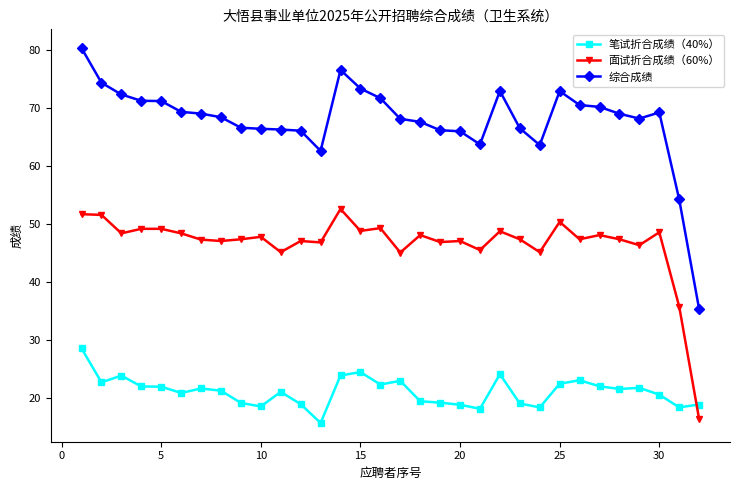

Which series has the largest total across all categories?

综合成绩